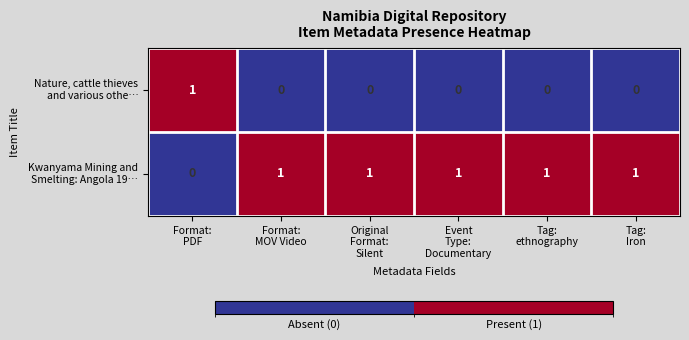

At how many categories does at least one series exceed 0?

6